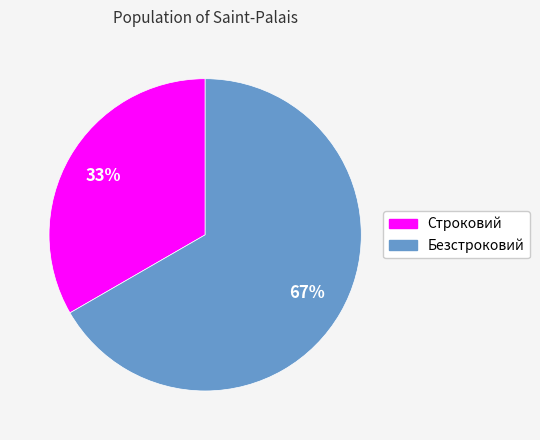

Does any single category account for the majority?

Yes